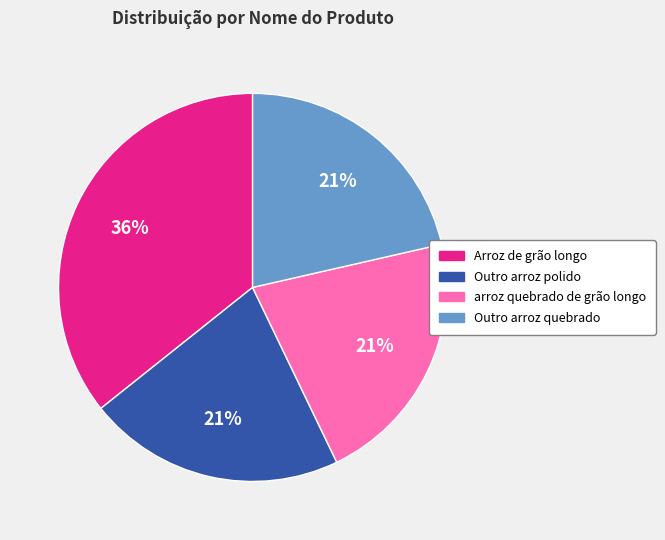

To the nearest percent, what is the average slice percentage?

25%